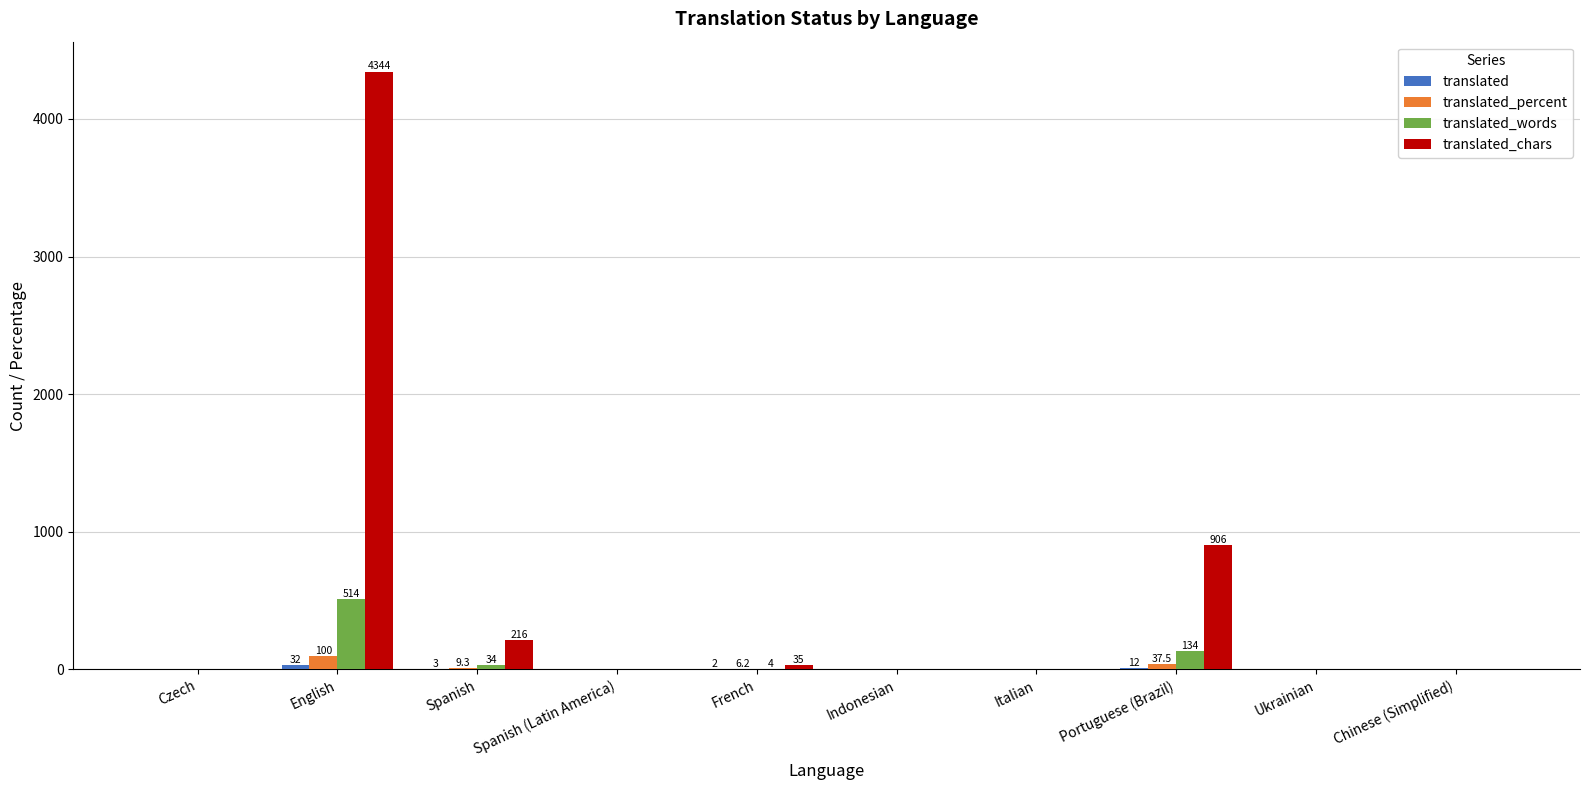

Are the bars horizontal?

No